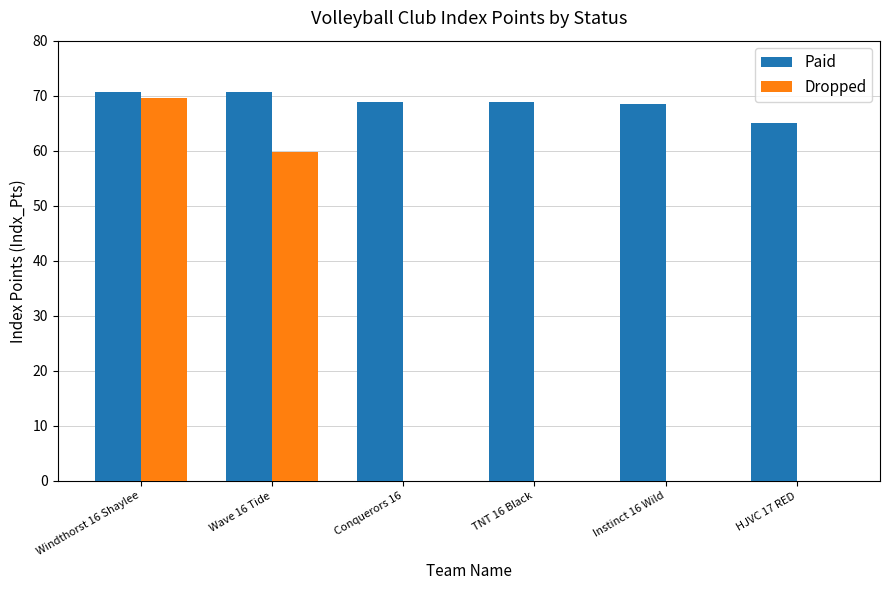

The Dropped series shows 25.8 at HJVC 17 RED. True or false?

False